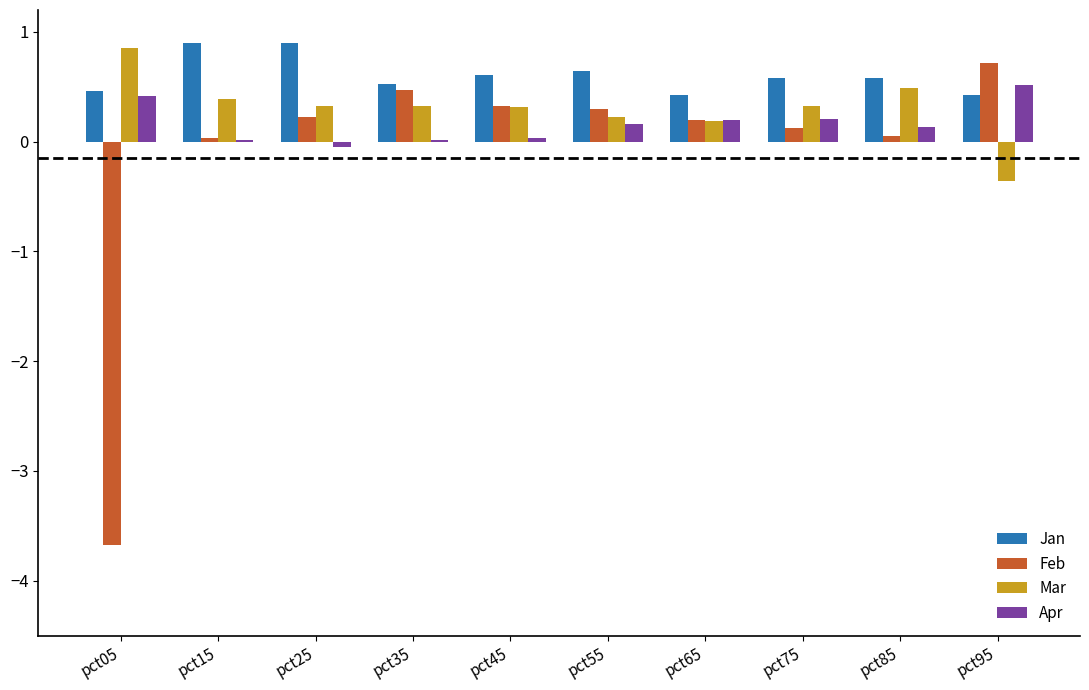

At which label does Feb first exceed 0?

pct15